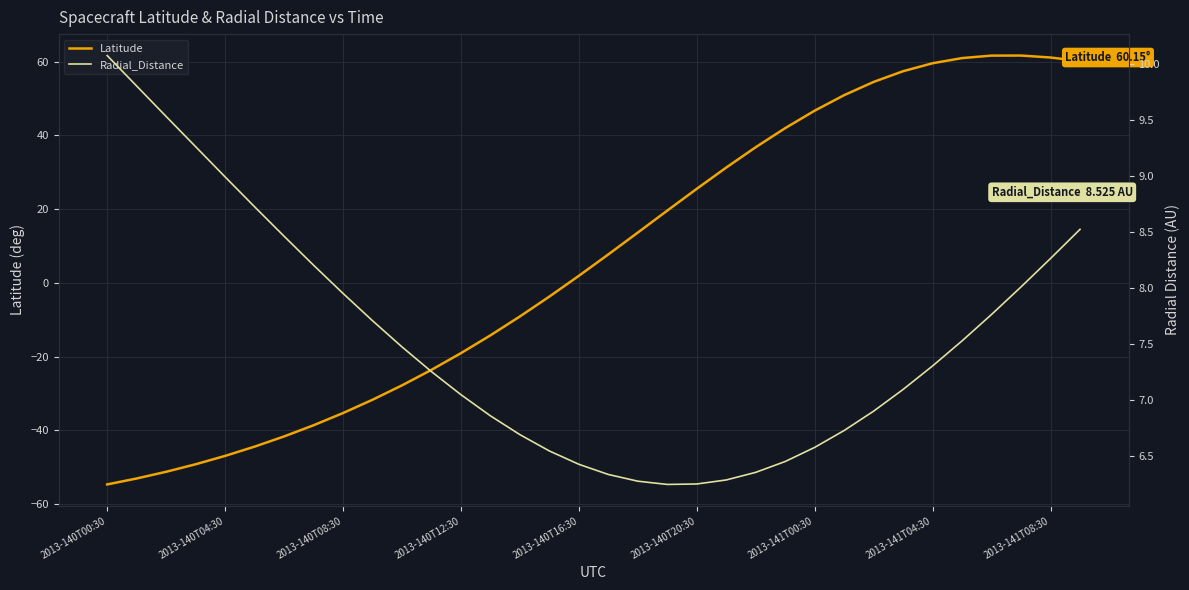

What is the sum of all Latitude values?

208.4